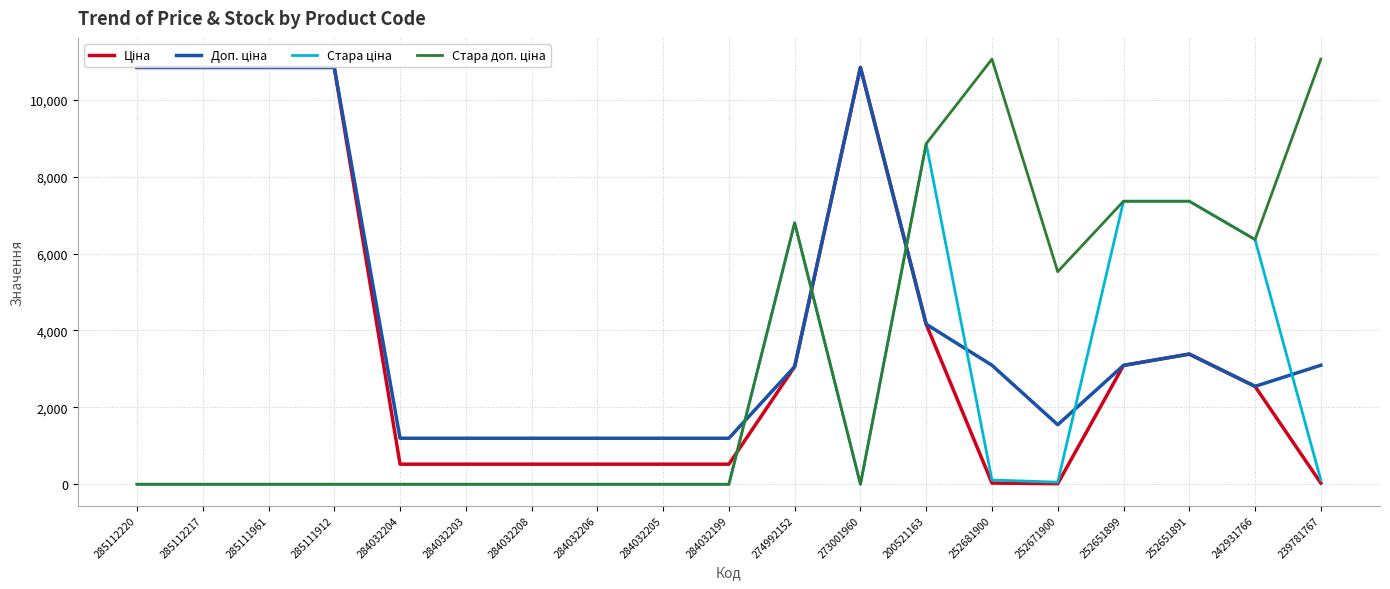

List the series in order of their overall mean, highest first.

Доп. ціна, Ціна, Стара доп. ціна, Стара ціна